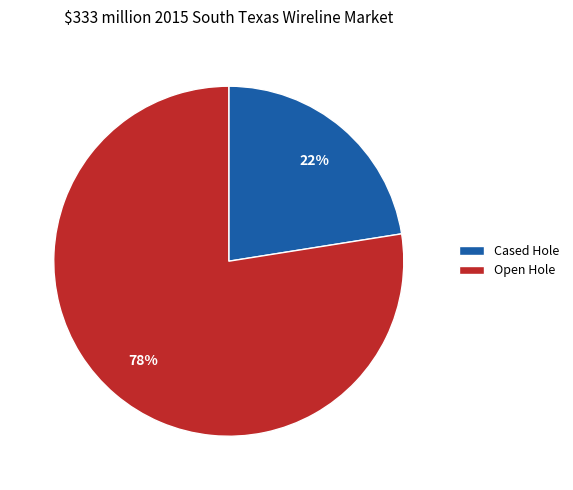

Does any single category account for the majority?

Yes